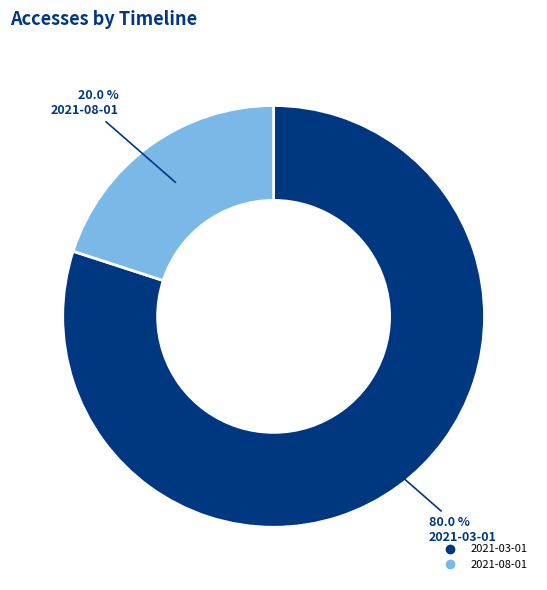

Is there any slice that represents more than half of the pie?

Yes